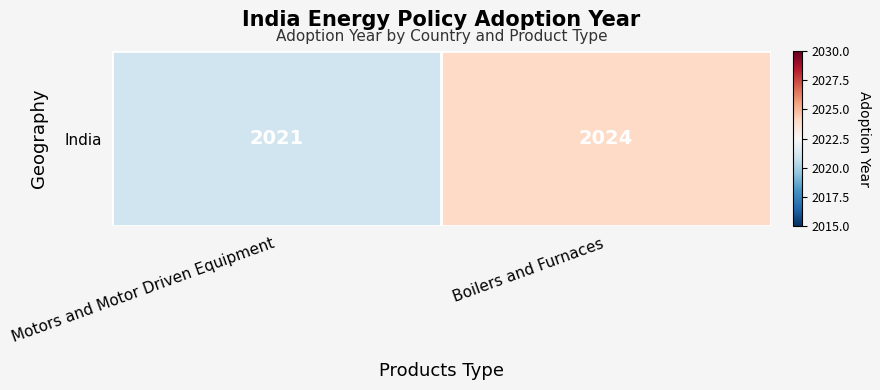

List the labels in order of value, smallest first.

Motors and Motor Driven Equipment, Boilers and Furnaces